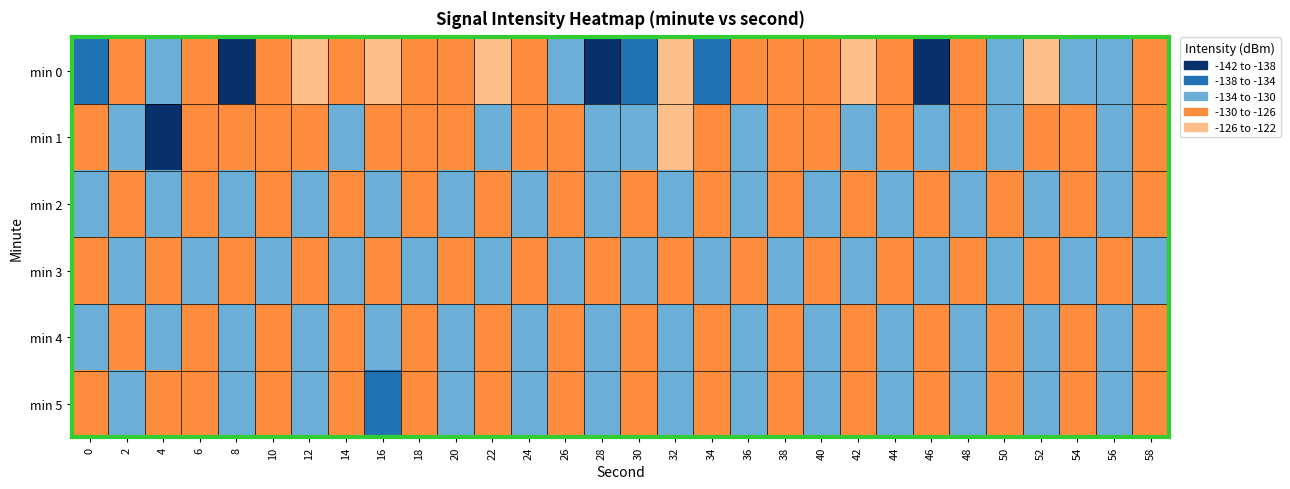

Which series has the largest range (max minus min)?

min 0